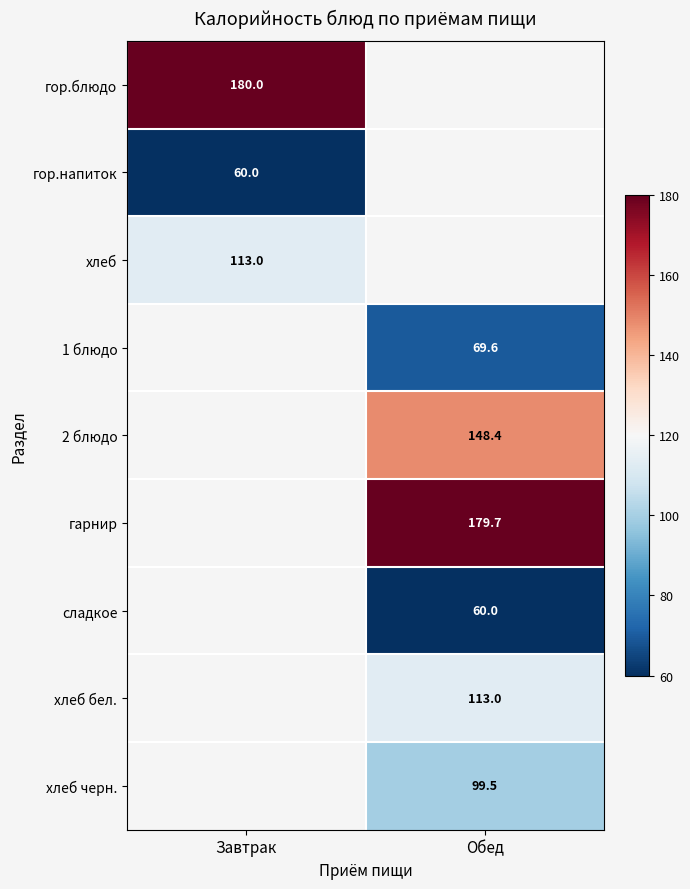

How many series are shown in this chart?

9